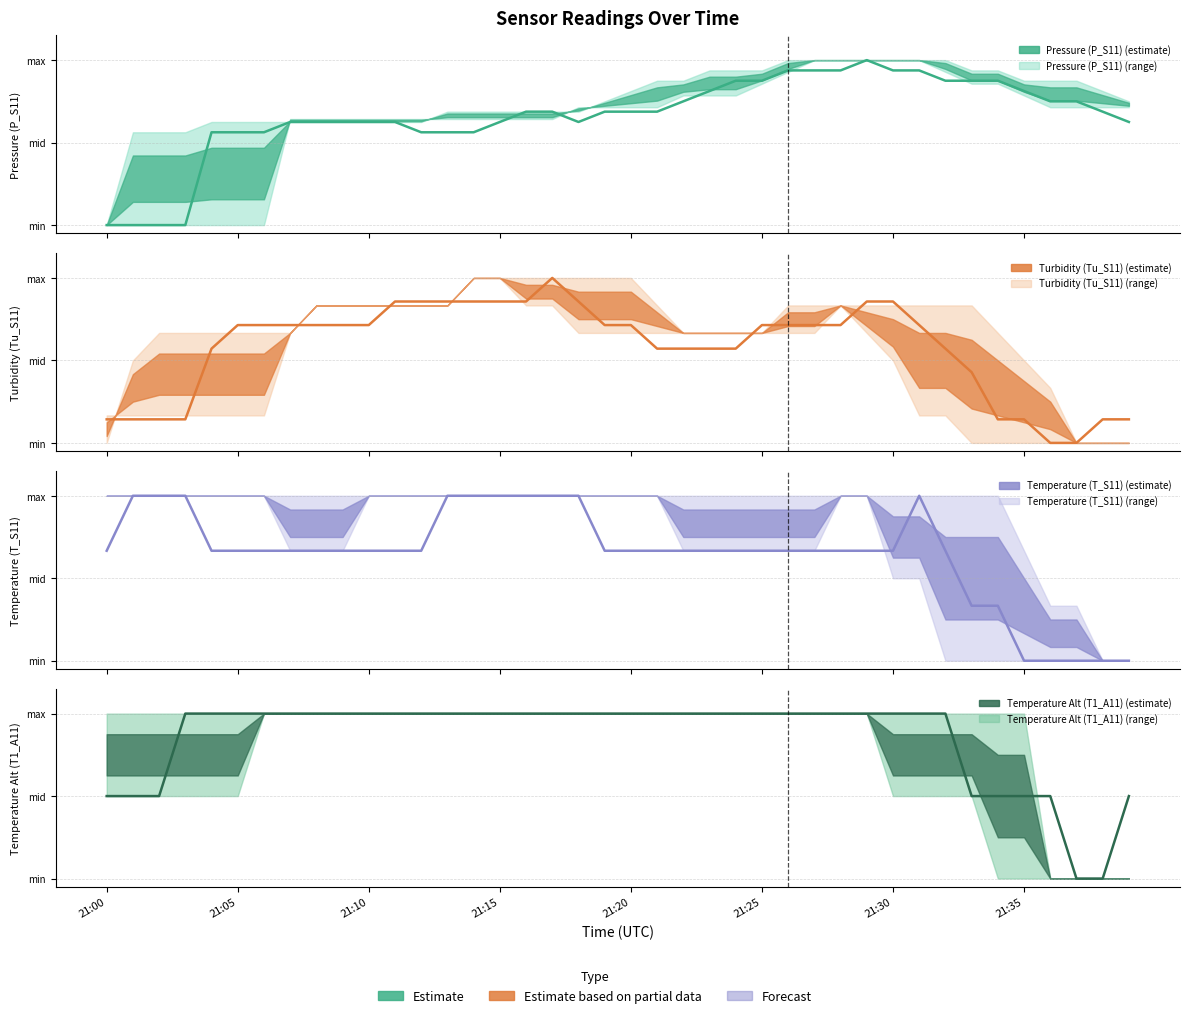

Where do P_S11 and T1_A11 first cross each other?

21:32 and 21:33